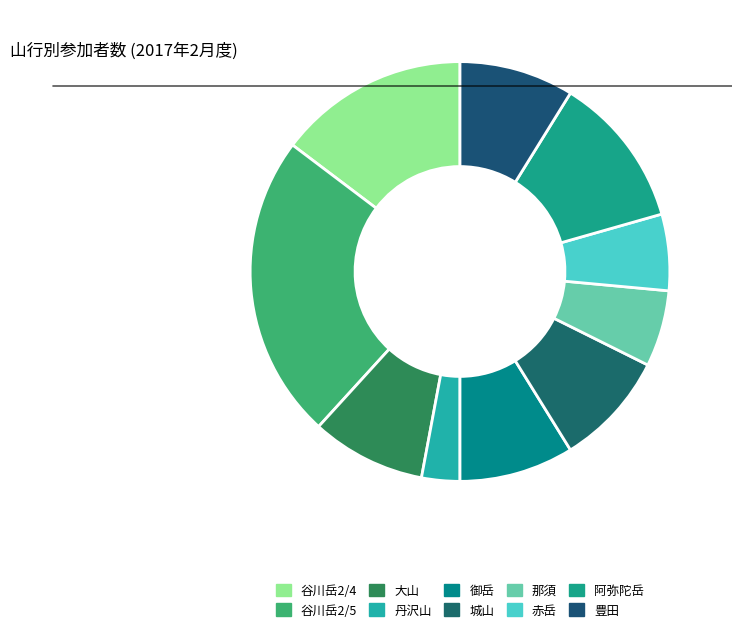

Rank the categories by value from lowest to highest.

丹沢山, 那須・赤面山, 赤岳主稜, 大山, 御岳(ボルダ―), 城山, 豊田, 阿弥陀岳南稜・北稜, 谷川岳・西黒尾根(深雪訓練) 2/4, 谷川岳・西黒尾根(深雪訓練) 2/5